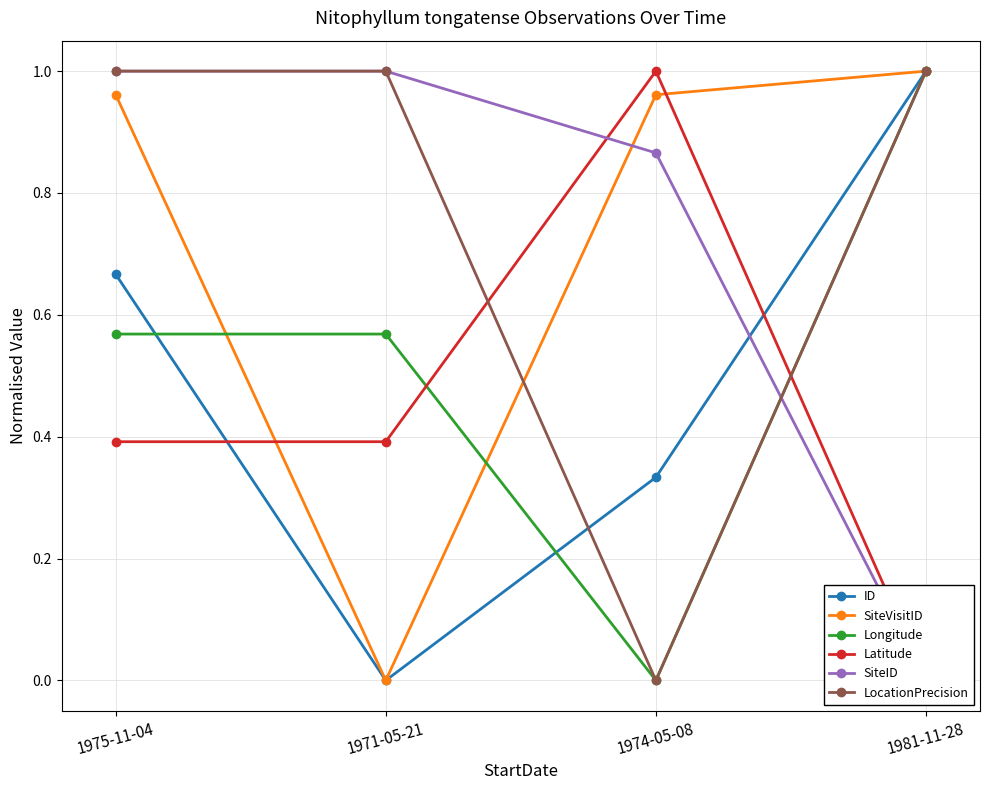

The value of LocationPrecision at 1981-11-28 is 1.0. True or false?

True